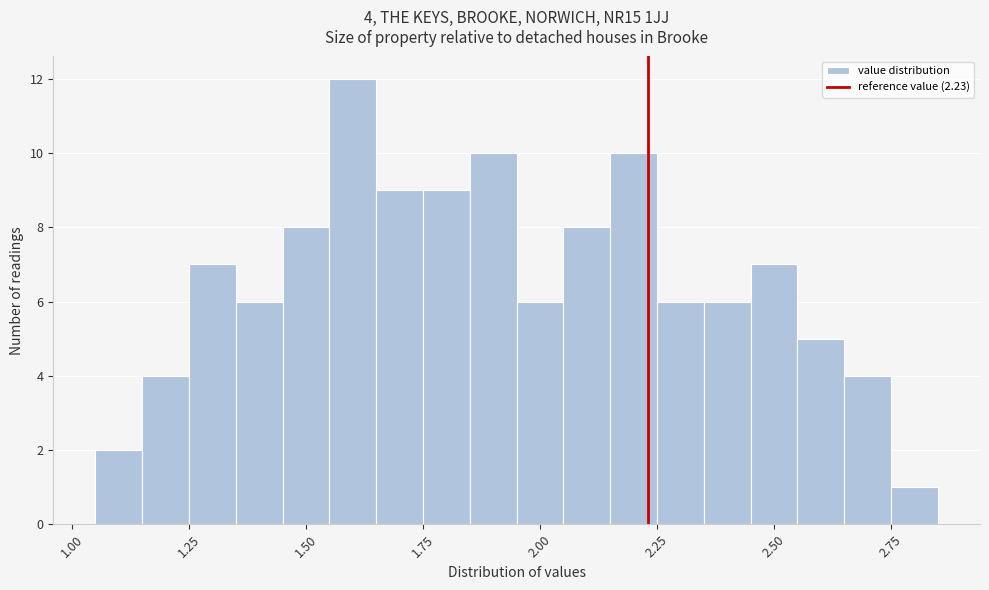

Read against the x-axis, roughly where is the centre of the tallest bar?

1.60